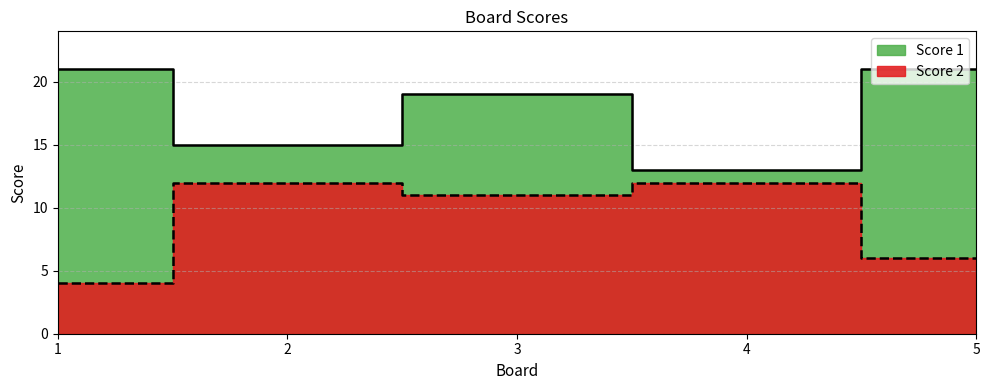

At which label does Score 2 reach its peak?

2